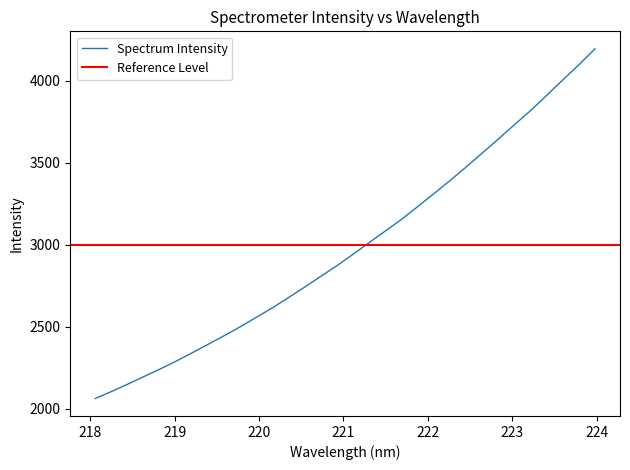

What is the minimum value for Spectrum Intensity?

2062.3